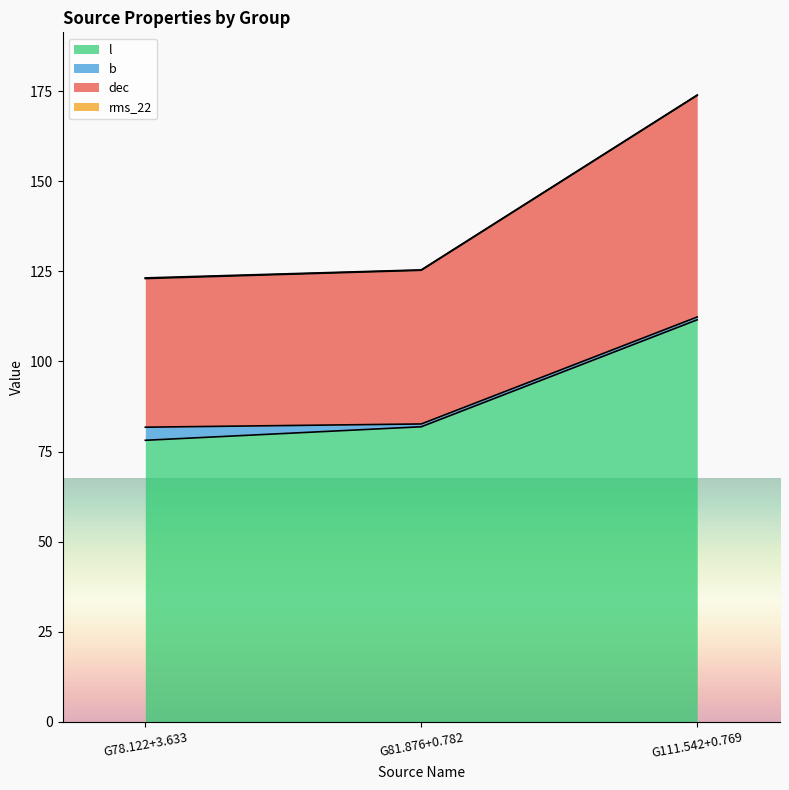

How many lines are shown in the chart?

4